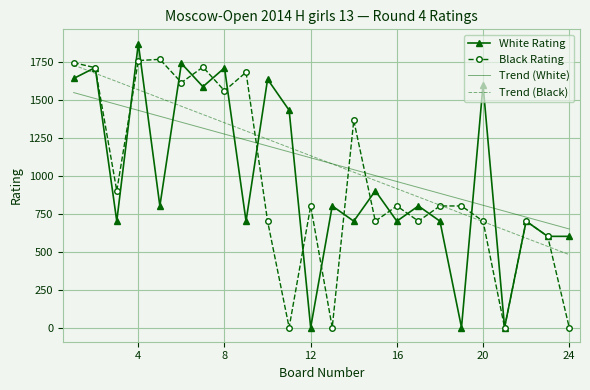

After their last crossing, which series has the higher values: White Rating or Trend (Black)?

White Rating